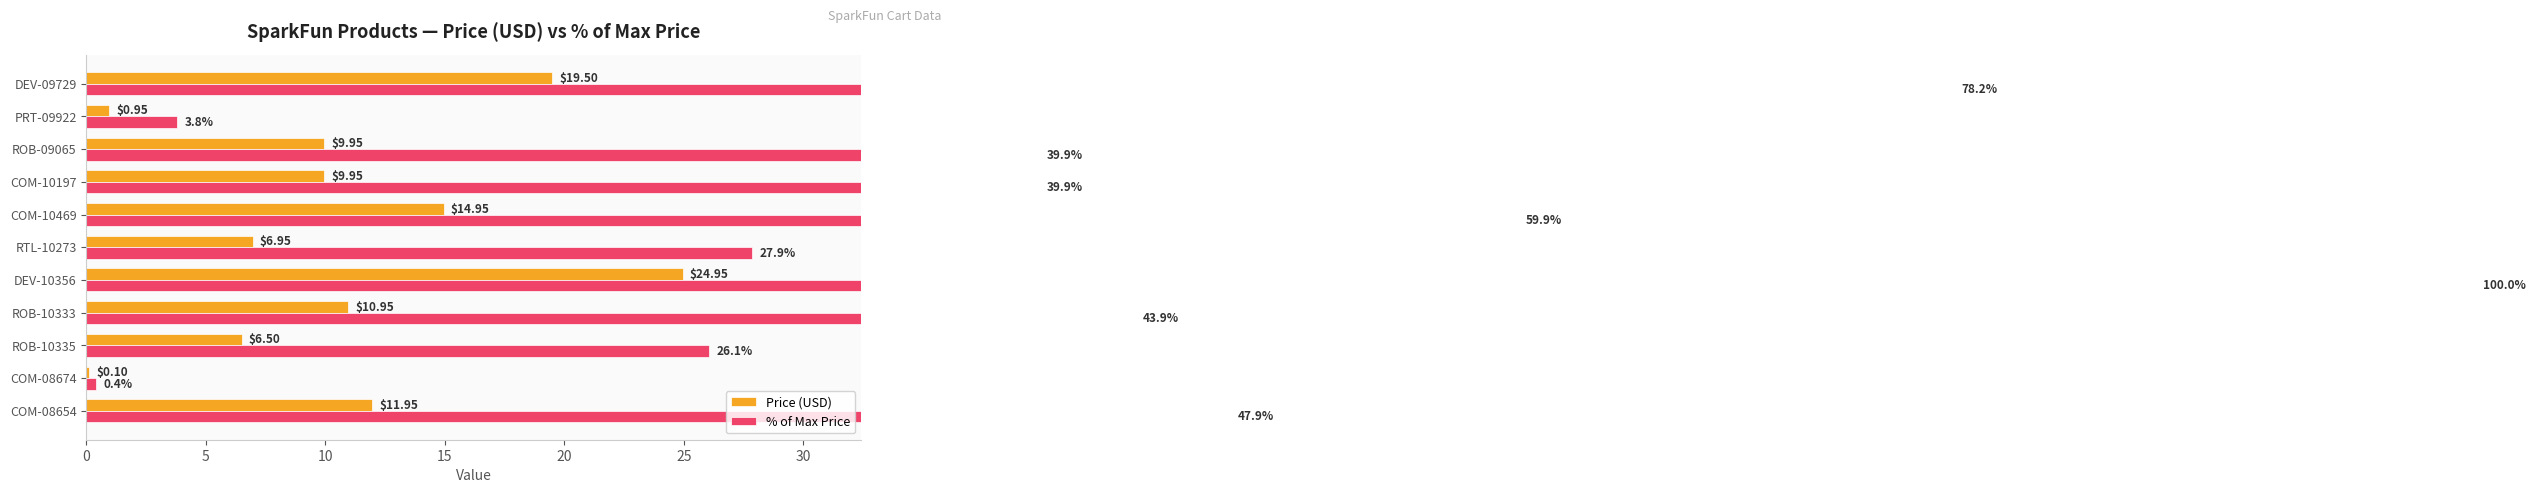

Reading left to right, list all the values displayed in this chart.

Price (USD): 11.9	0.1	6.5	10.9	24.9	7.0	14.9	9.9	9.9	0.9	19.5
% of Max Price: 47.9	0.4	26.1	43.9	100.0	27.9	59.9	39.9	39.9	3.8	78.2